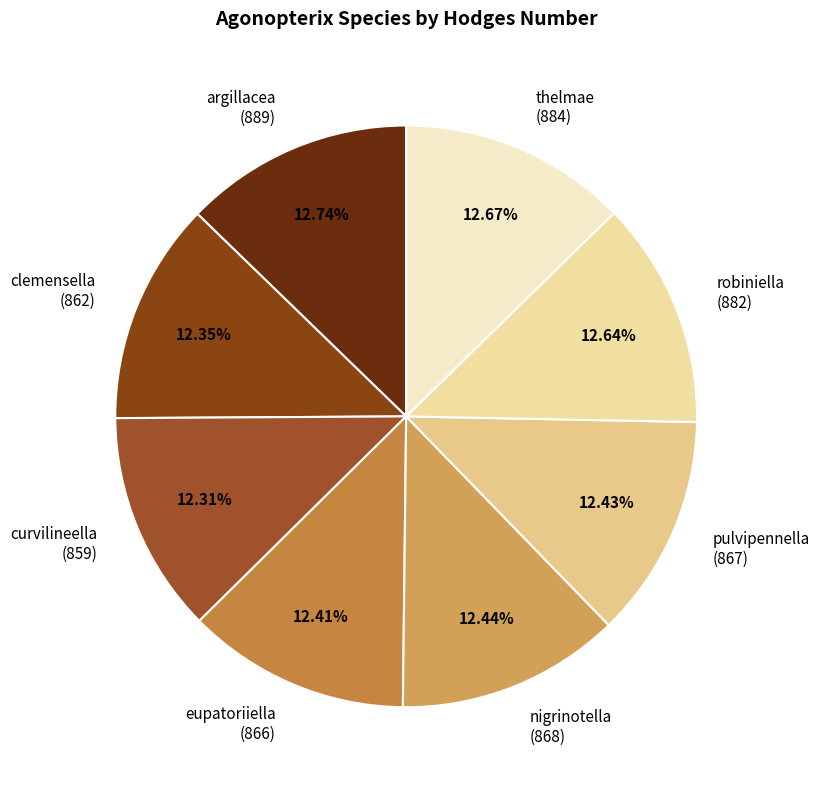

What is the total percentage of clemensella and nigrinotella?

24.8%